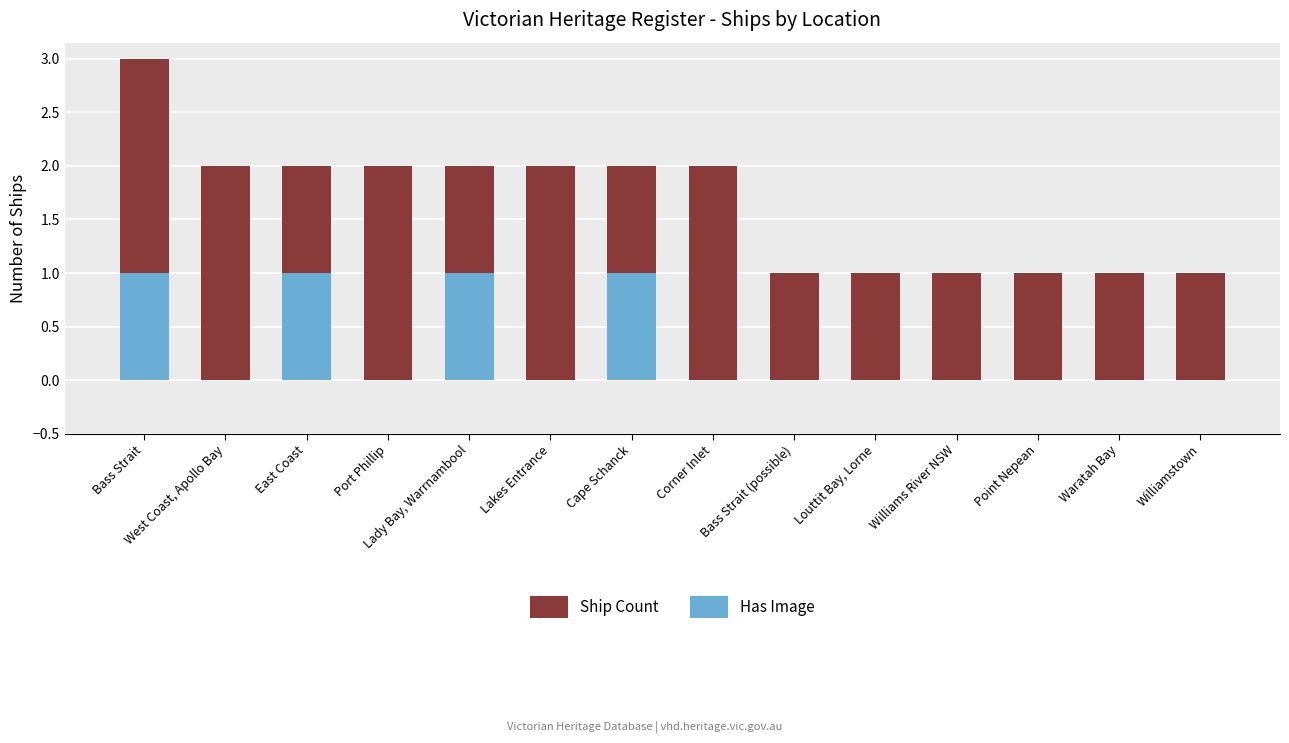

Reading left to right, what are all the values shown in this chart?

Ship Count: 3	2	2	2	2	2	2	2	1	1	1	1	1	1
Has Image: 1	0	1	0	1	0	1	0	0	0	0	0	0	0